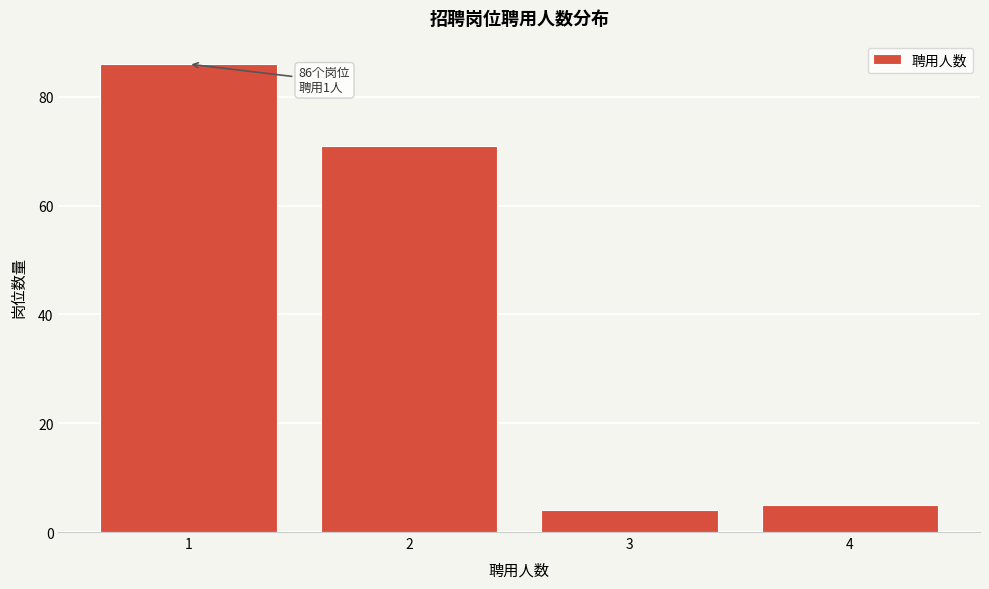

Reading left to right, extract all data points from this chart.

86	71	4	5